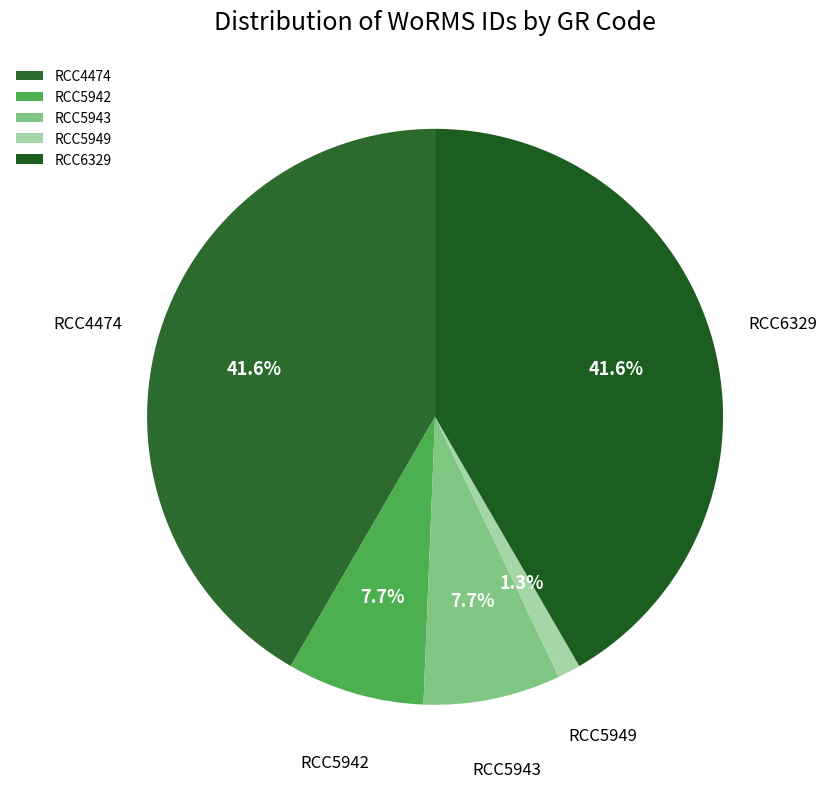

What is the smallest slice in the pie chart?

RCC5949